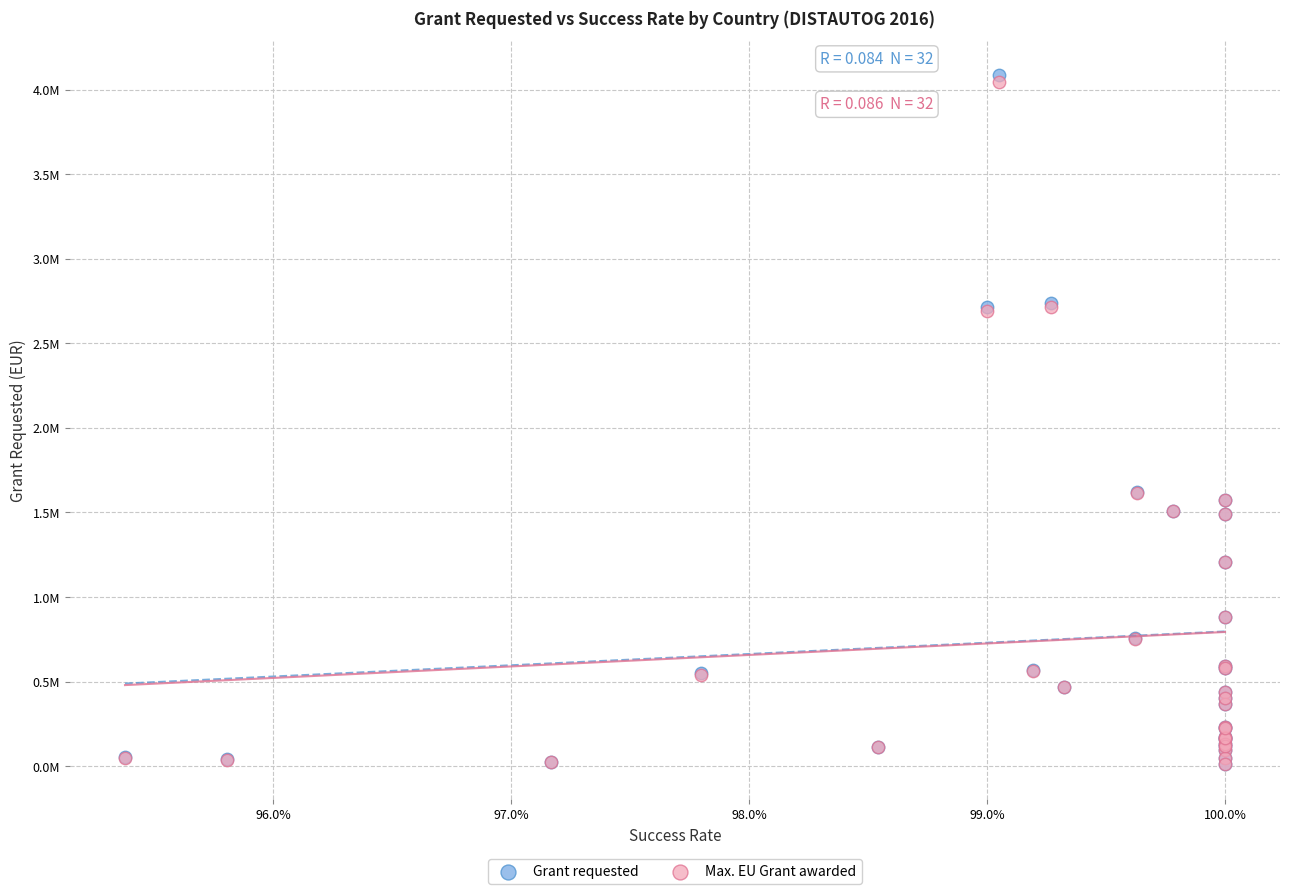

What are all the series names shown in the legend?

Grant requested, Max. EU Grant awarded